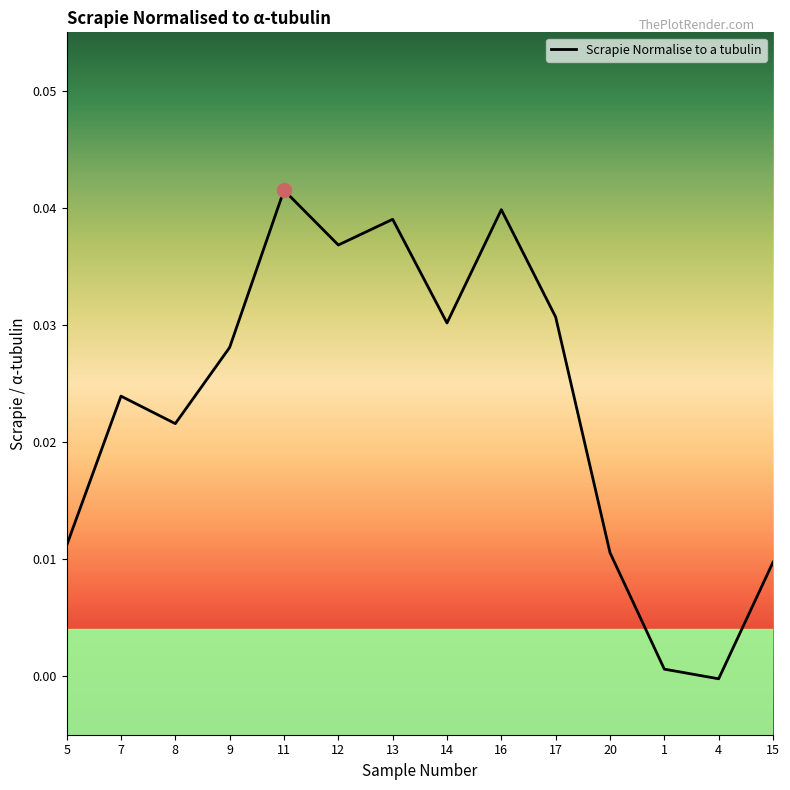

The chart shows a value of 0.0 at 11. True or false?

True